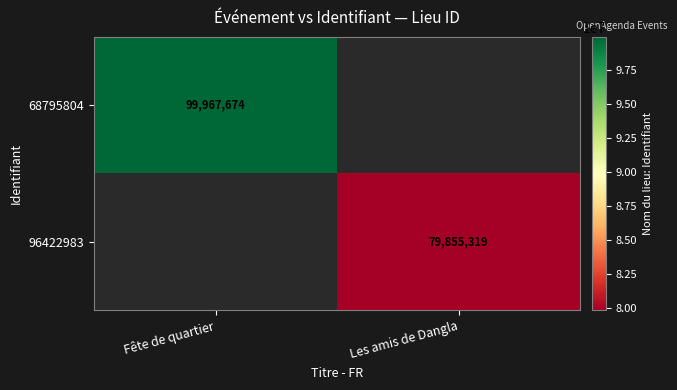

Is it true that 68795804 equals 99967674 at Fête de quartier?

True